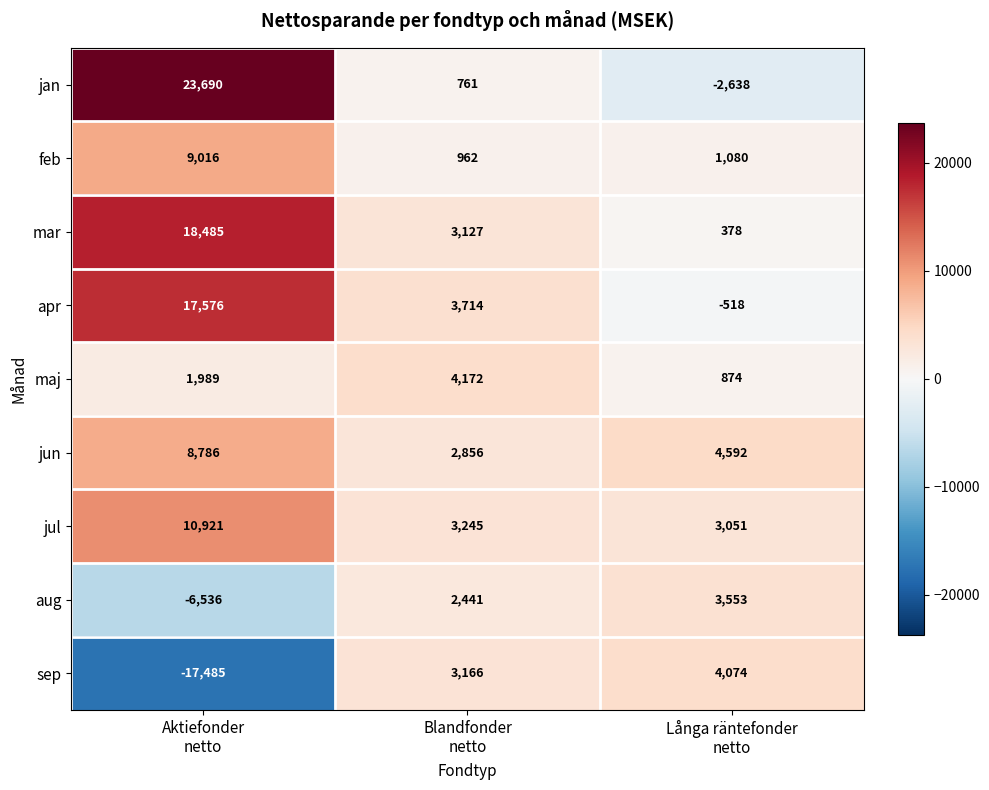

Which series has the largest total across all categories?

mar